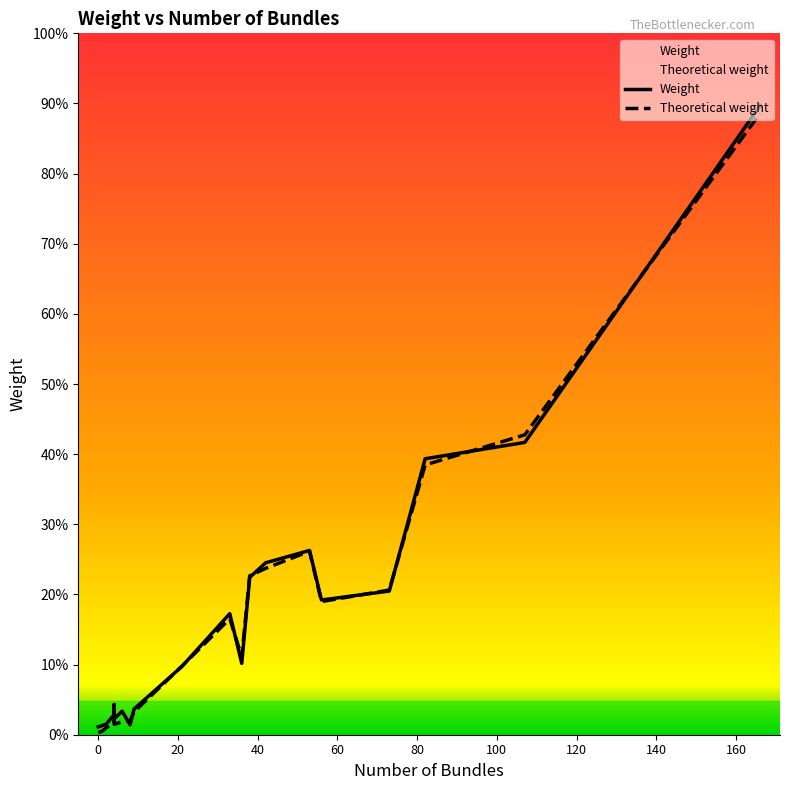

Count the number of categories in the chart.

20